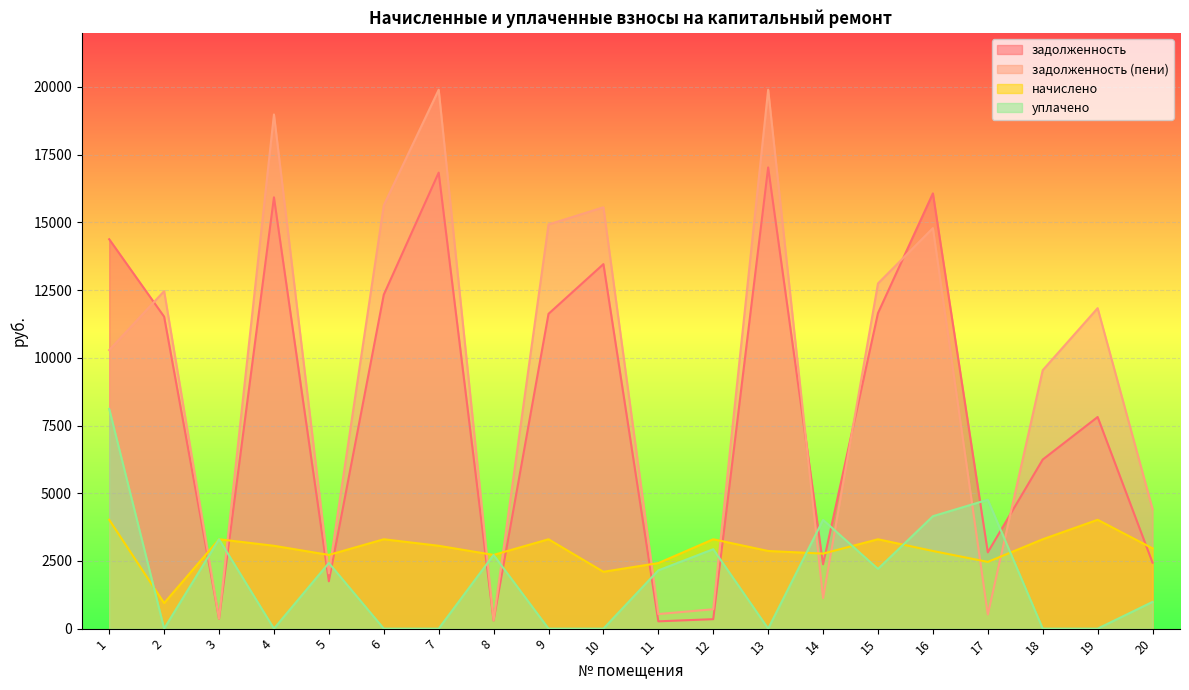

How many times do уплачено and задолженность cross each other?

12